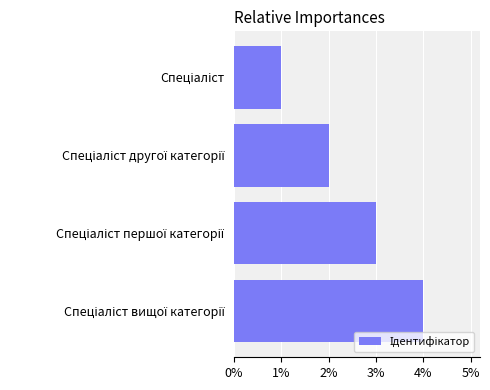

What is the maximum value shown in the chart?

4